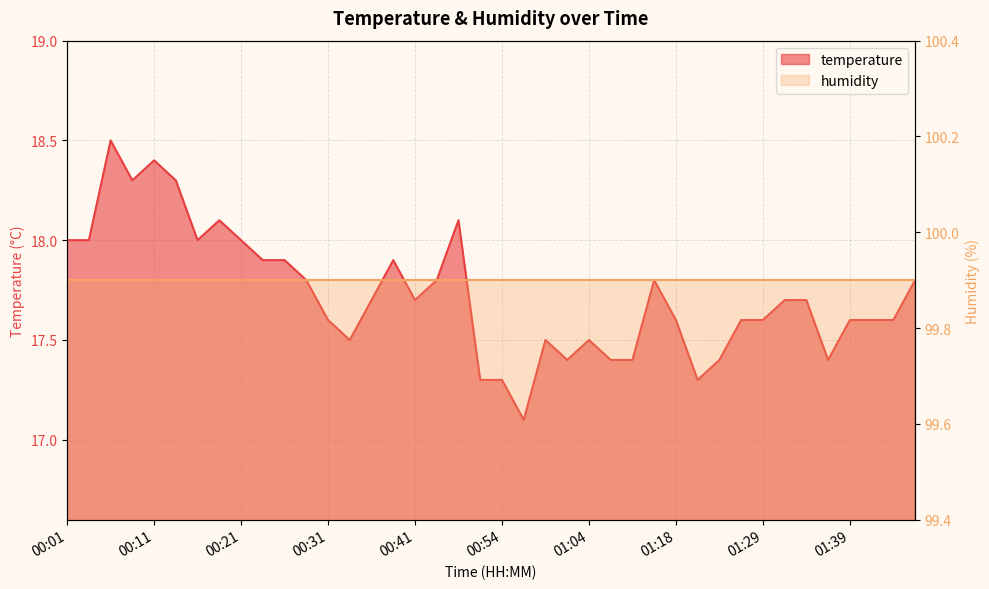

At which label is the value closest to 17?

00:57